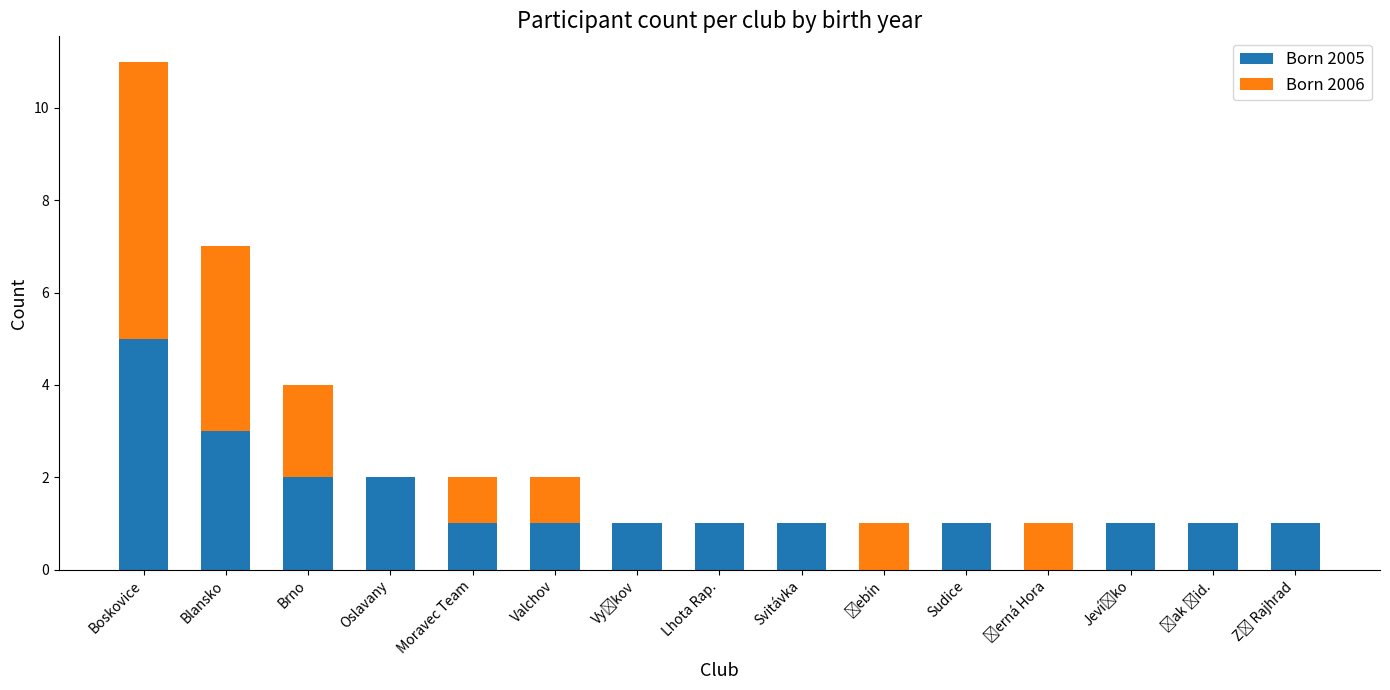

At which category is the sum across all series the highest?

Boskovice